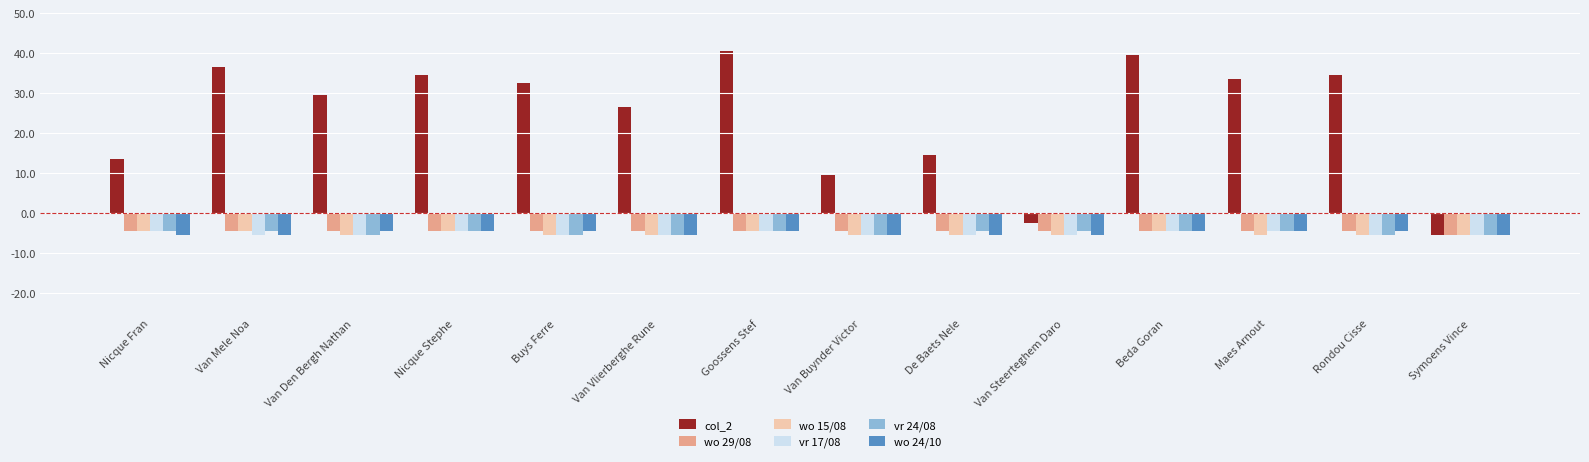

Which series has the largest total across all categories?

col_2